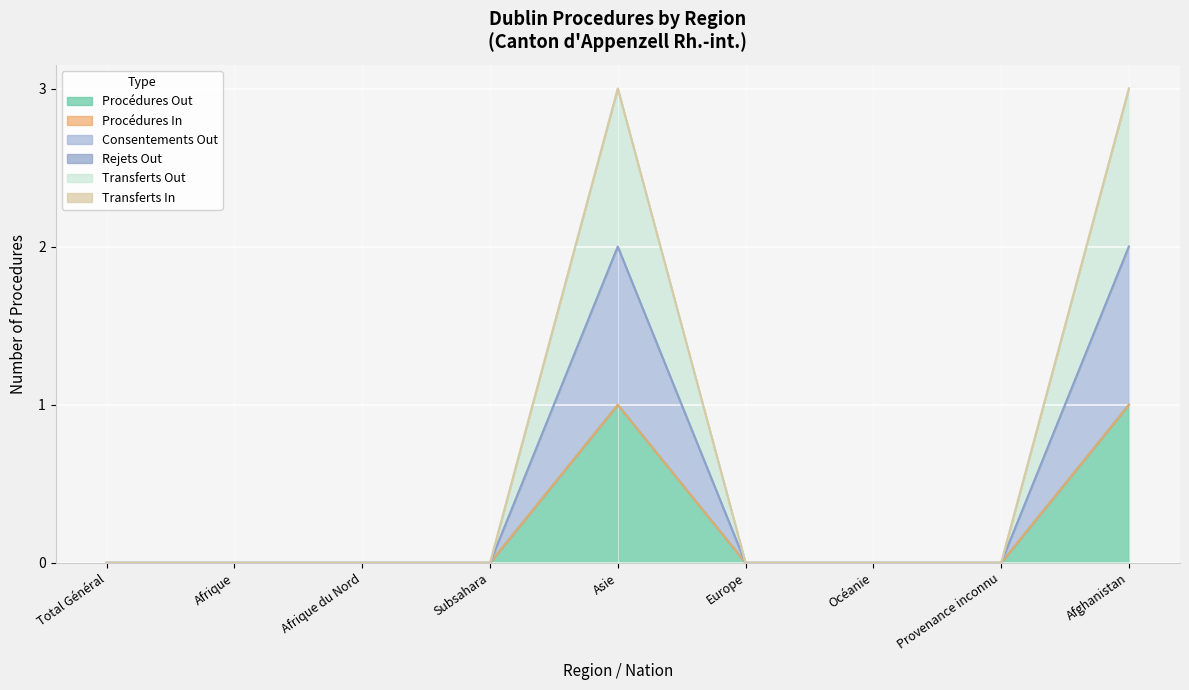

Does the chart display data point markers on the line(s)?

No